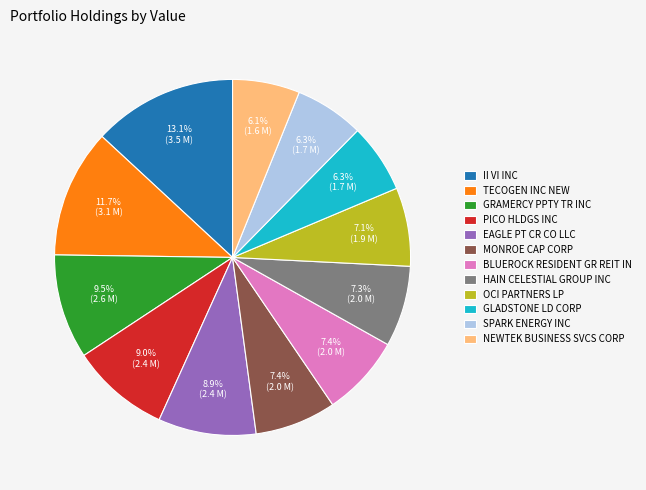

To the nearest percent, what is the difference between the GRAMERCY PPTY TR INC and GLADSTONE LD CORP slice percentages?

3%